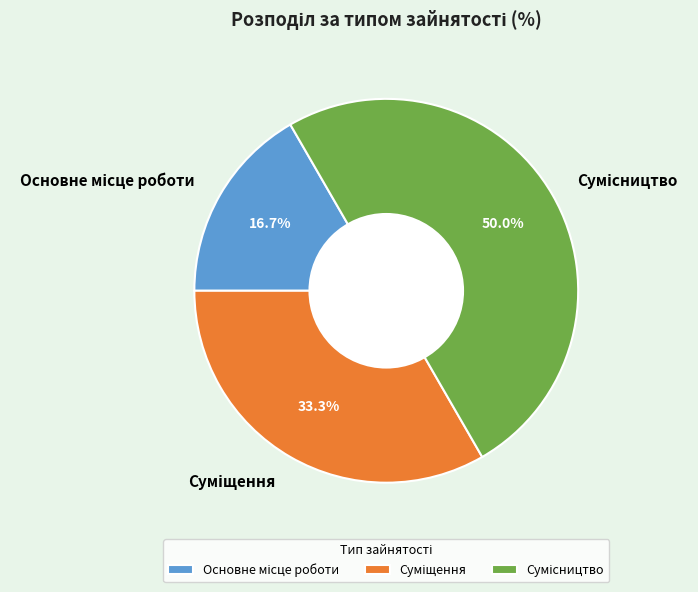

Count the number of slices in the pie.

3